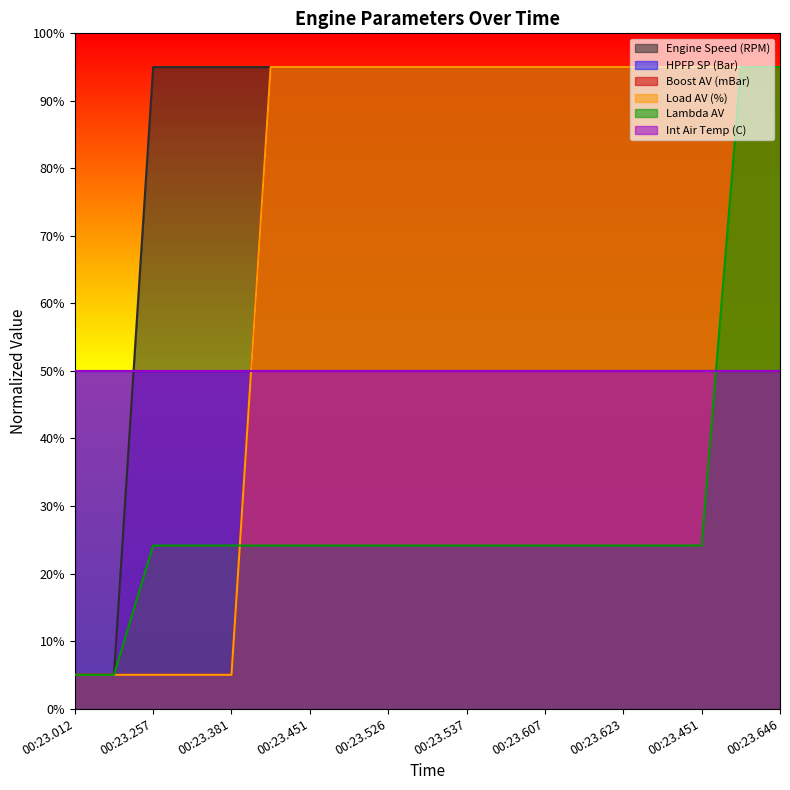

How many data points in Lambda AV are above 24?

17